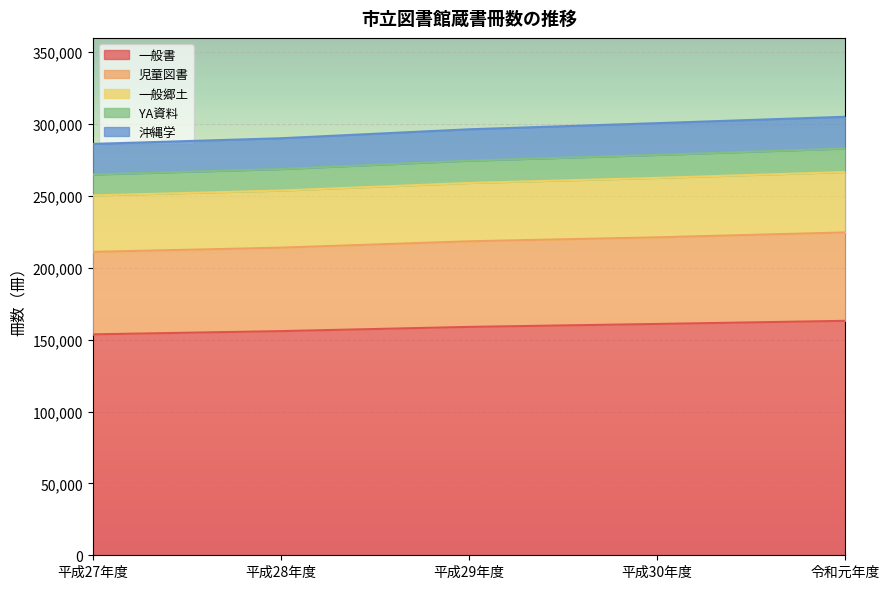

What is the total value across all series at 平成28年度?

290169